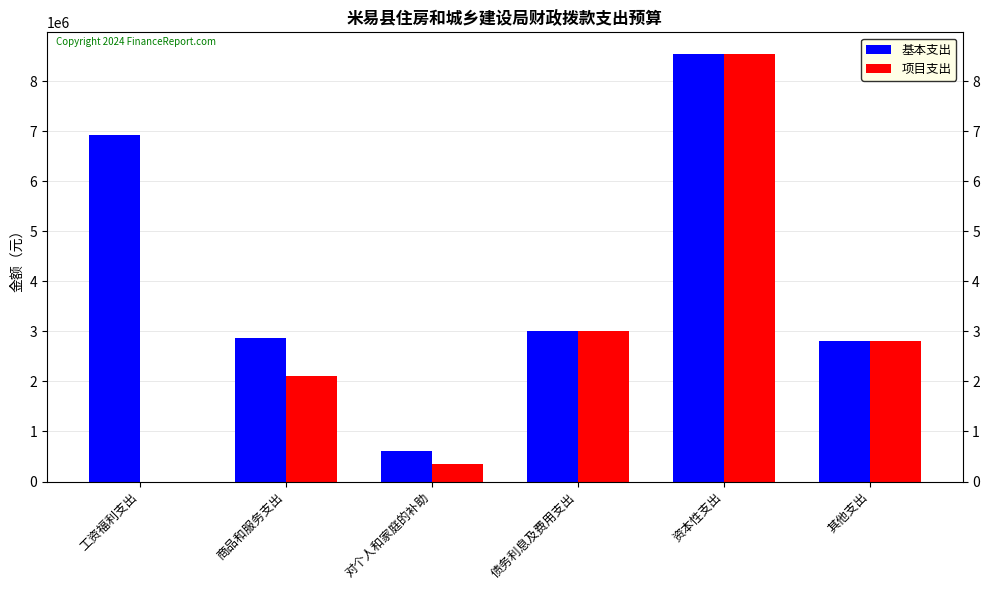

Which category has the highest value in the 项目支出 series?

资本性支出